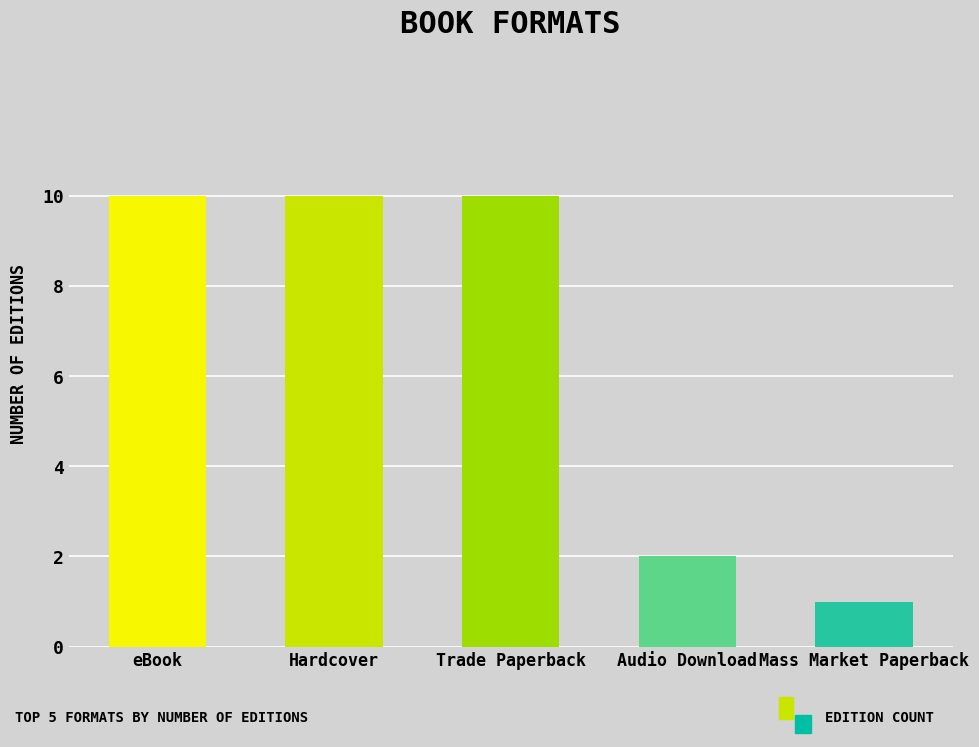

Which category has the lowest value across all series?

Mass Market Paperback